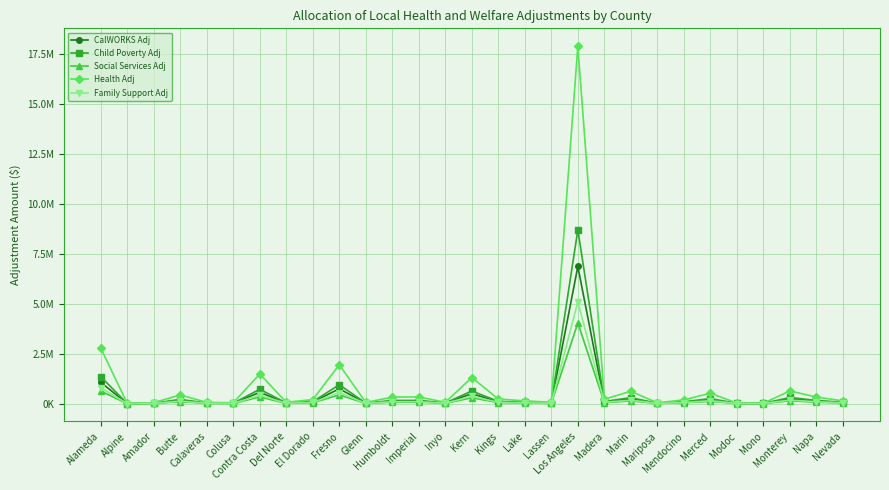

Is this an area chart (filled region under the line)?

No